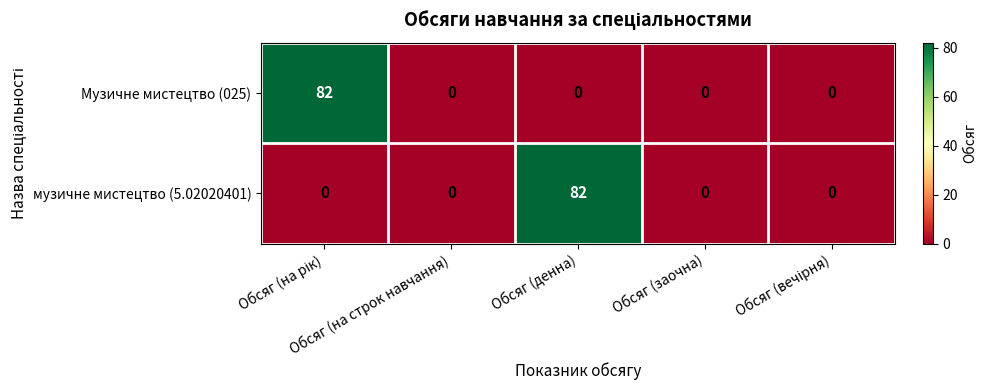

What is the difference between the maximum and minimum values in the музичне мистецтво (5.02020401) series?

82